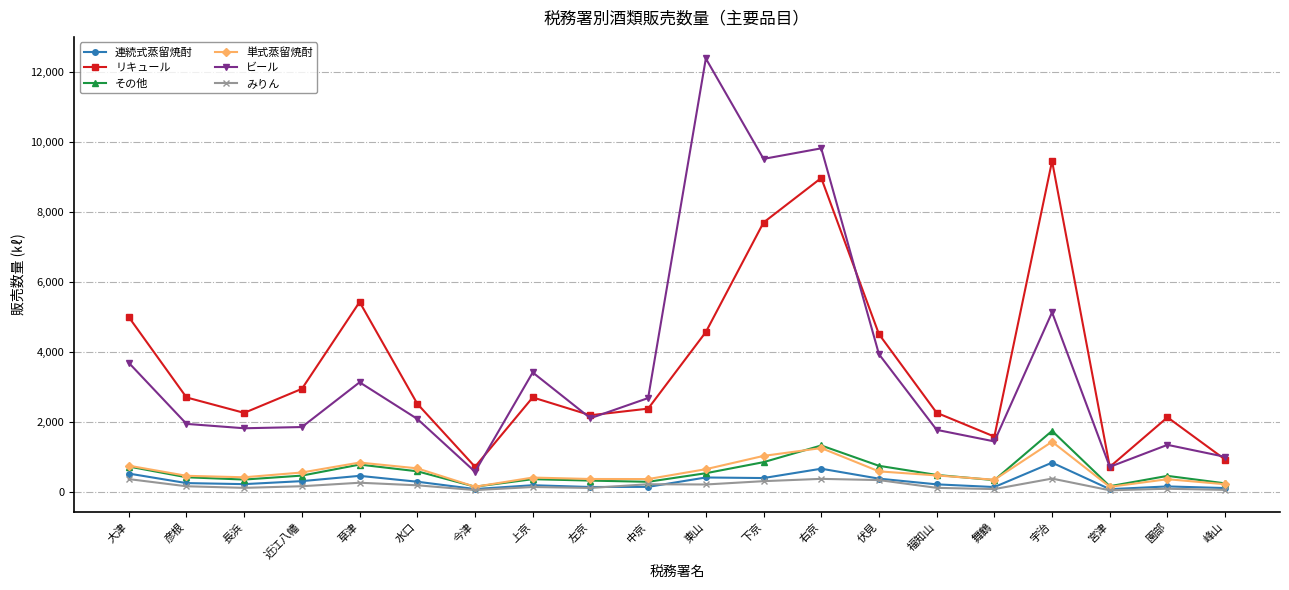

Is it true that リキュール equals 1422 at 長浜?

False